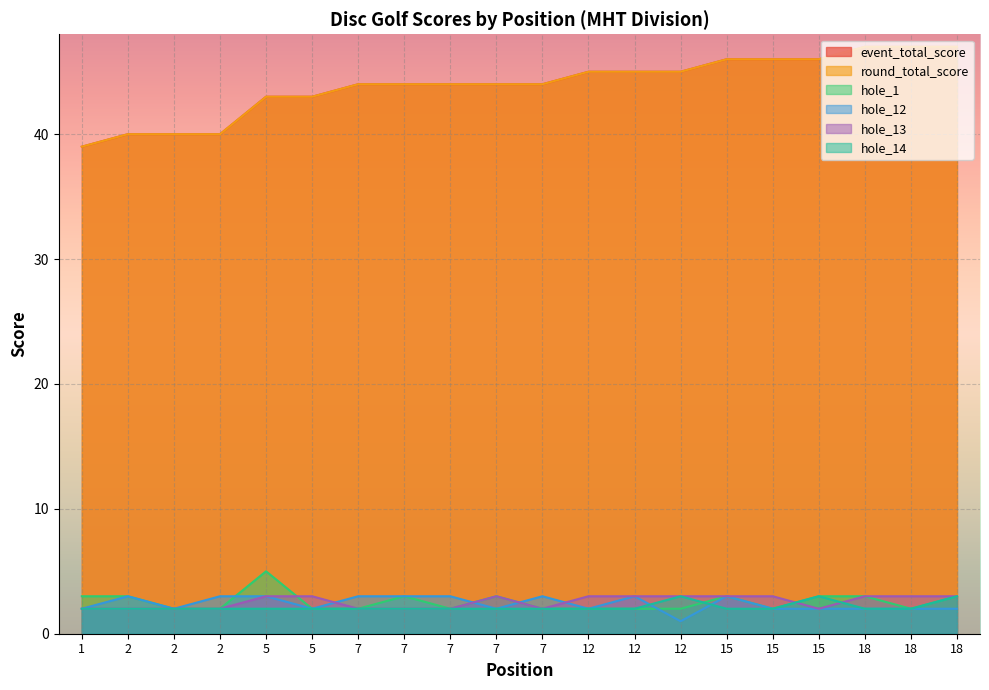

Count the round_total_score values in the range 43 to 46.

13